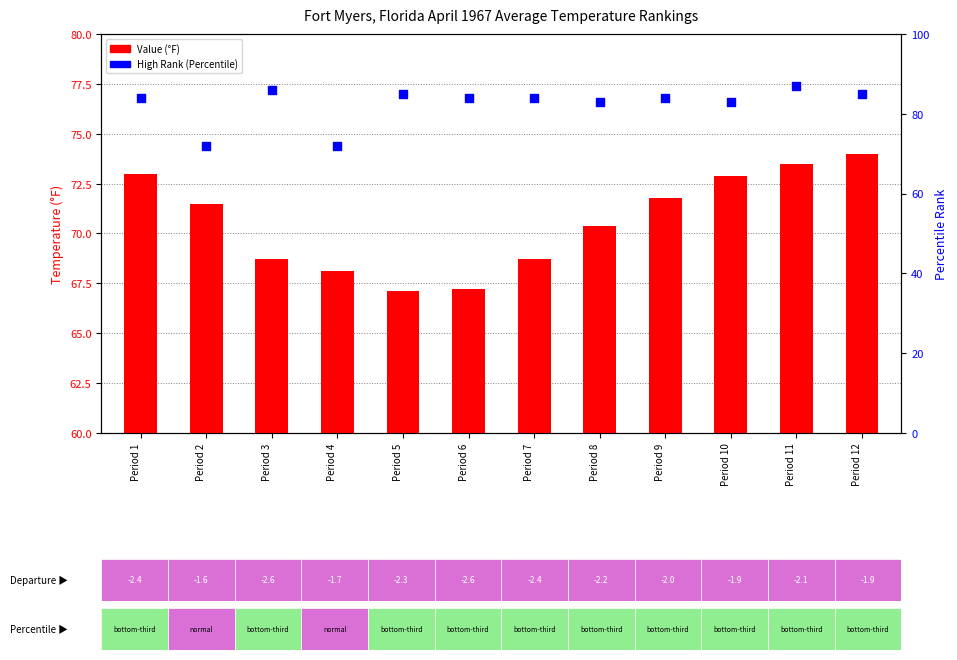

At how many categories does at least one series exceed 69?

12